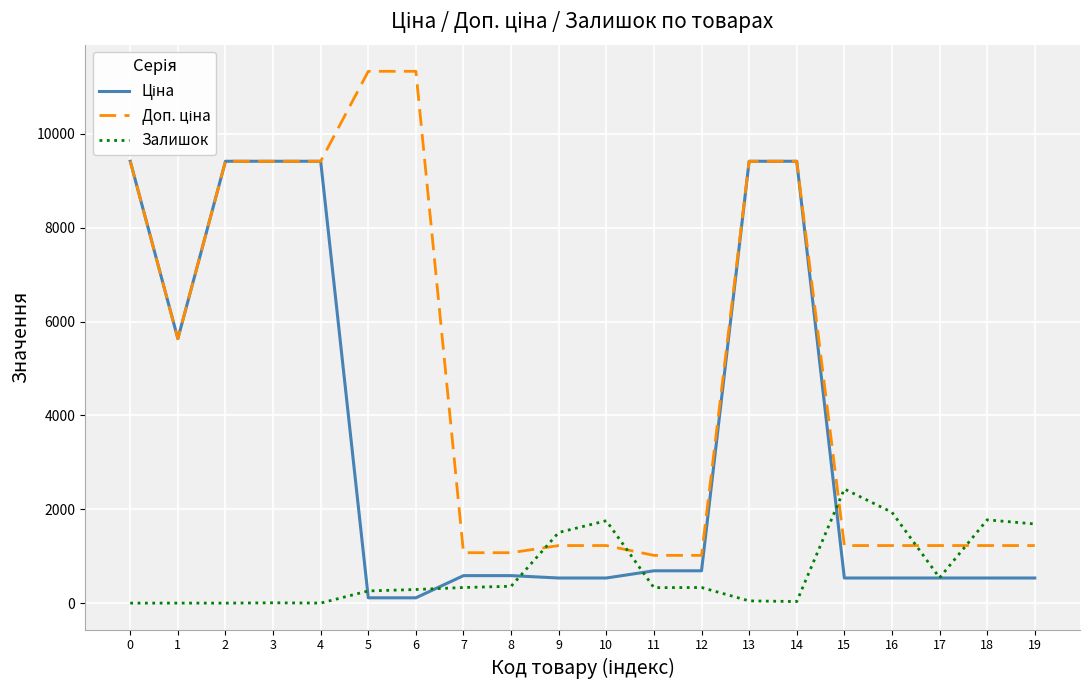

The value of Залишок at 15 is 3982.7. True or false?

False